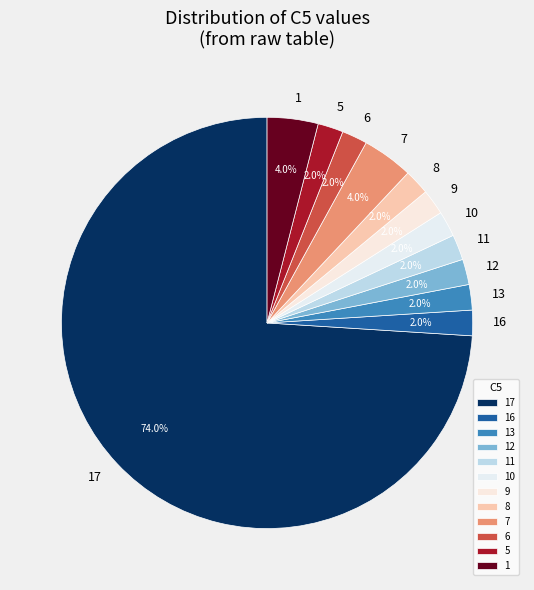

Is there any slice that represents more than half of the pie?

Yes